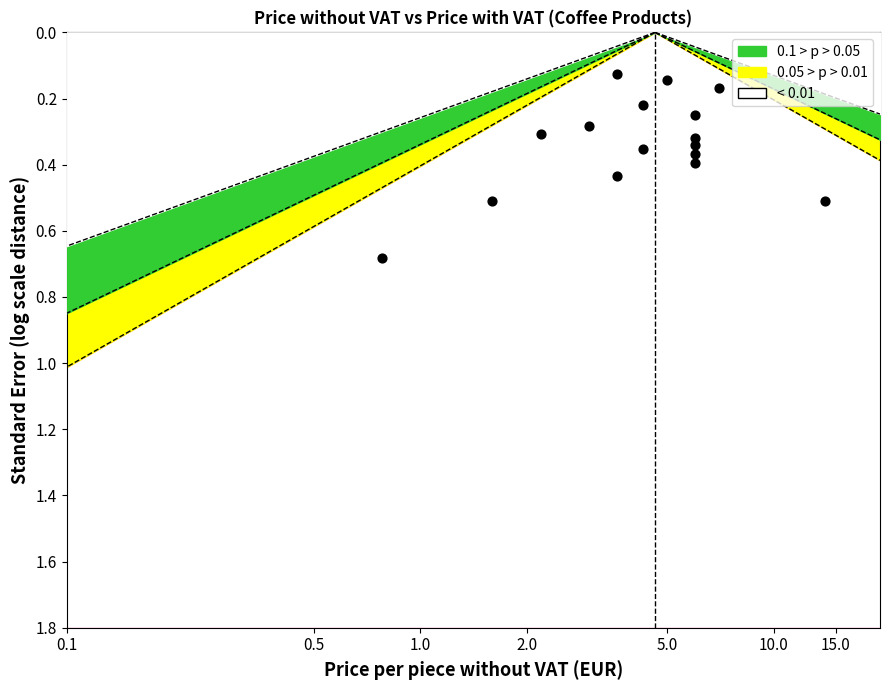

What is the range of Y values (max minus min)?

0.6